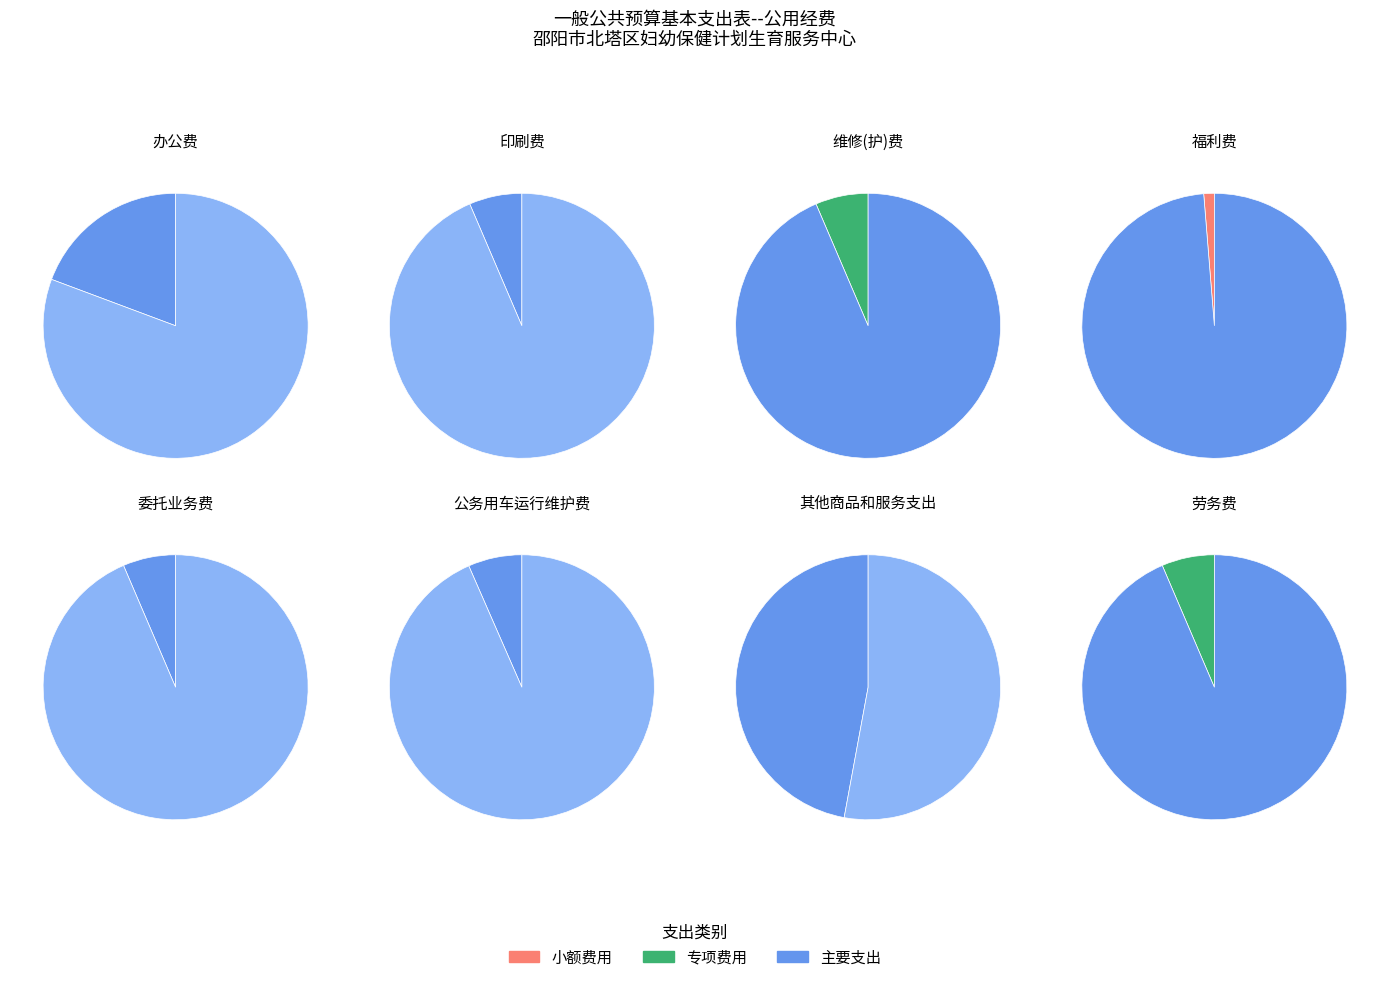

To the nearest percent, what portion does 印刷费 represent?

6%